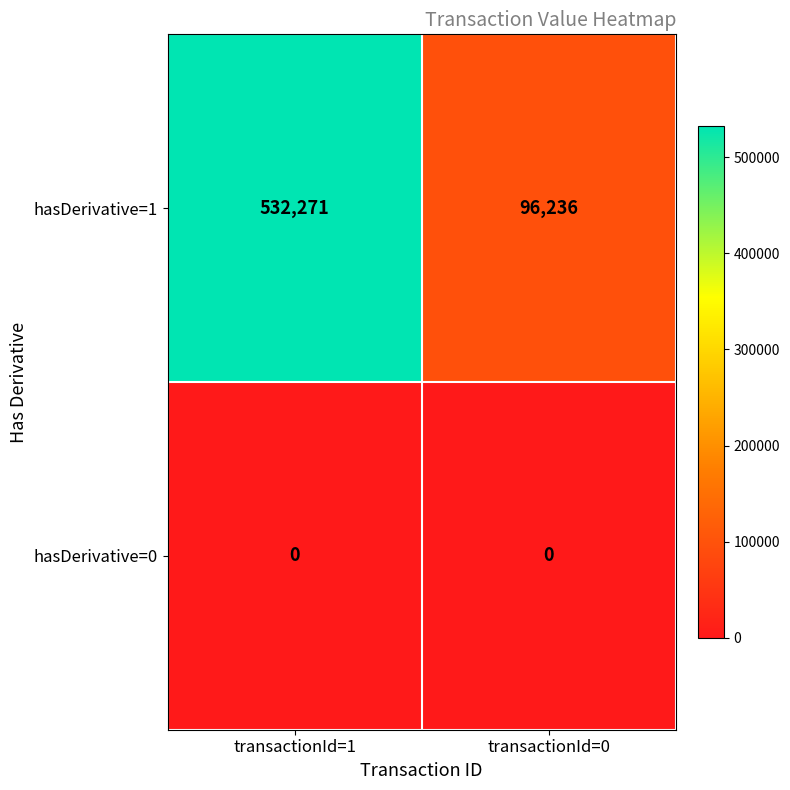

List the series in order of their peak value, highest first.

hasDerivative=1, hasDerivative=0